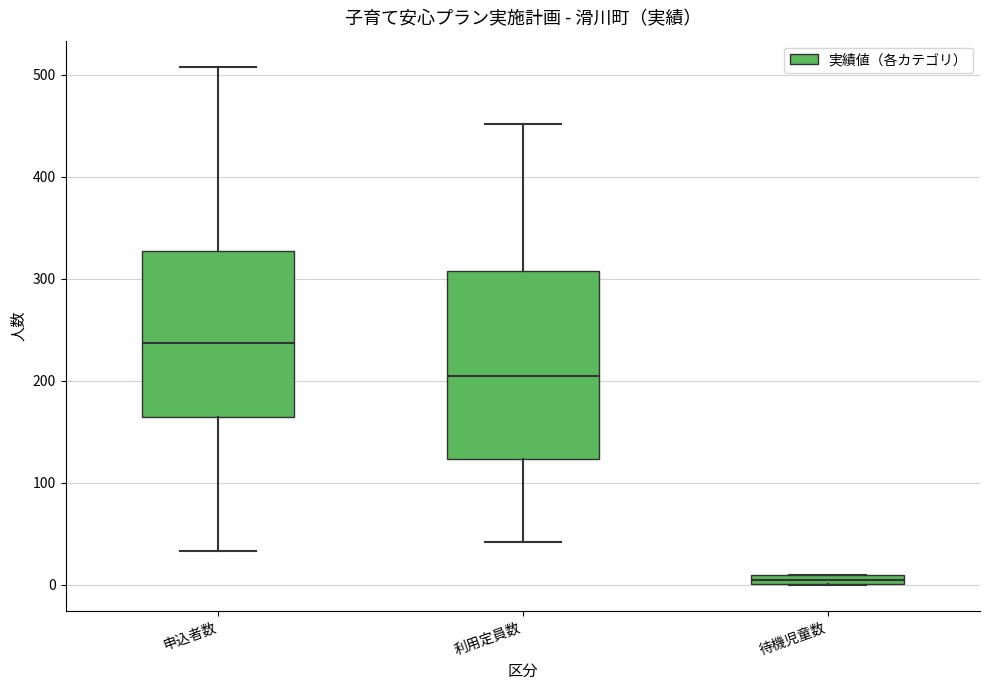

Where does the lower whisker of the box for 利用定員数 end on the y-axis? The values are not printed on the chart, so give them approximately, as read against the axis.

40